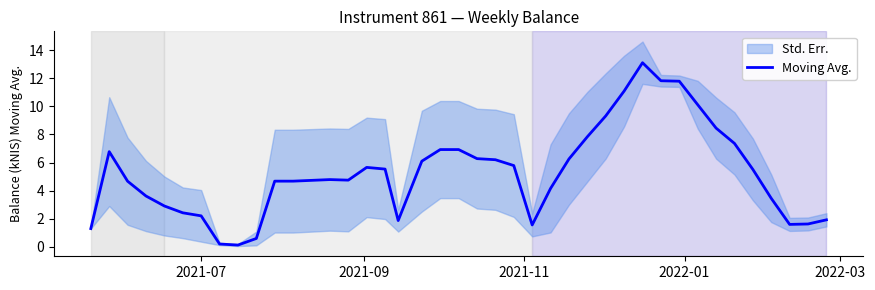

Reading left to right, what are all the values shown in this chart?

1.3	6.8	4.7	3.6	2.9	2.4	2.2	0.2	0.1	0.6	4.7	4.7	4.8	4.7	5.7	5.5	1.9	6.1	6.9	6.9	6.3	6.2	5.8	1.6	4.2	6.3	7.8	9.3	11.1	13.1	11.8	11.8	10.1	8.4	7.4	5.5	3.5	1.6	1.6	1.9